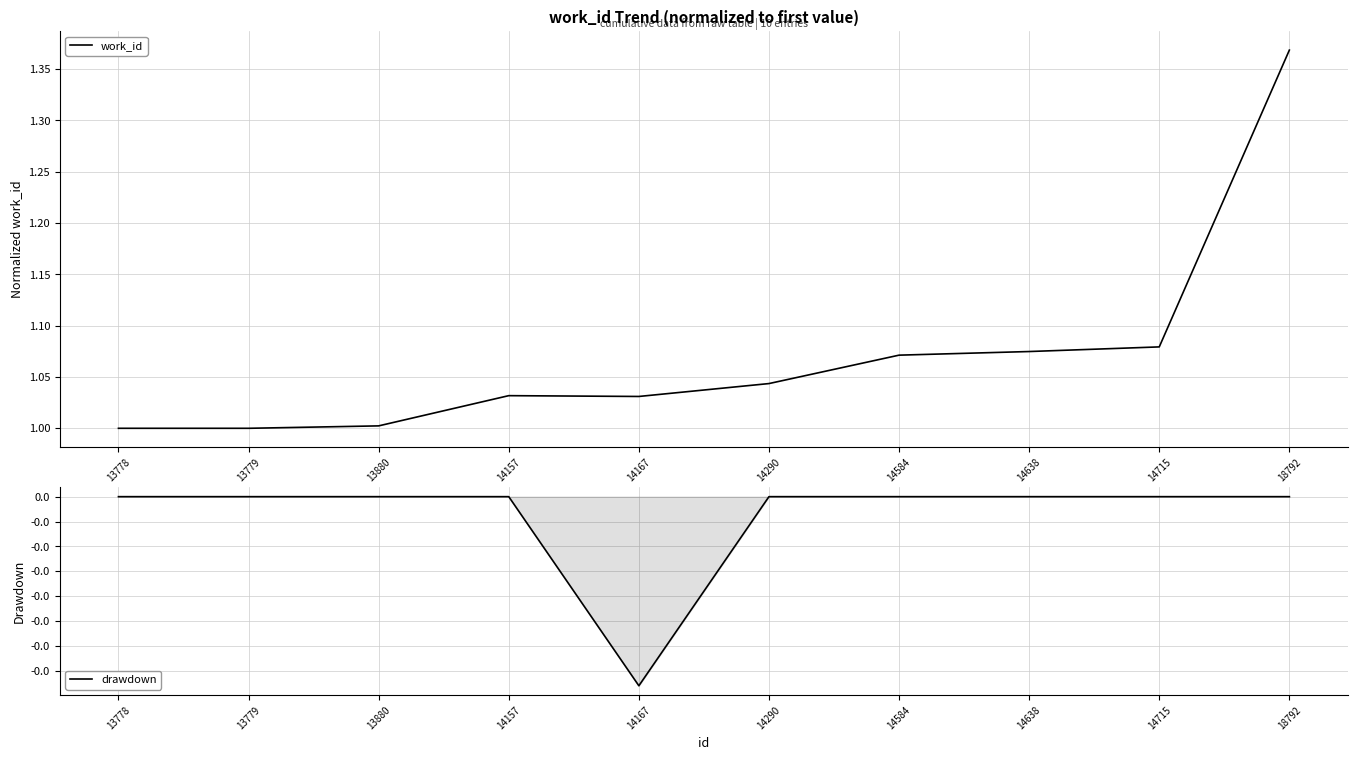

At how many categories does at least one series exceed 0?

10